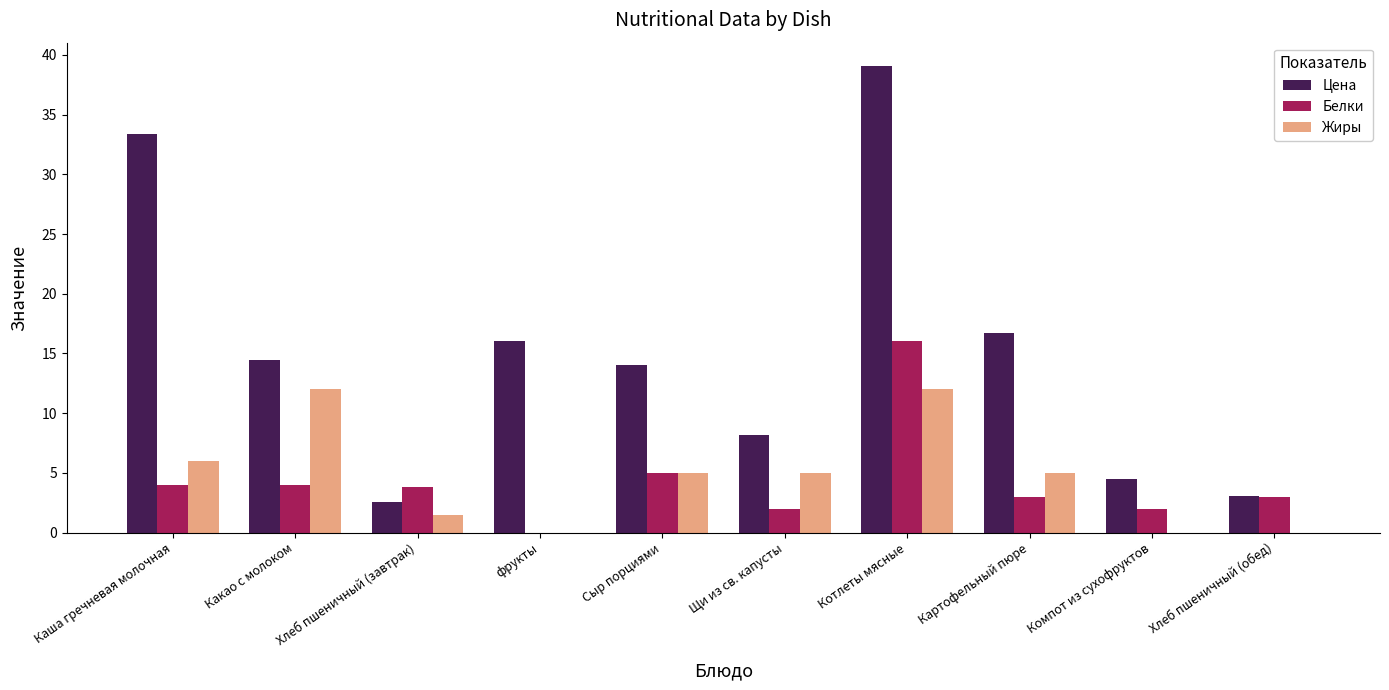

How many categories are shown in the chart?

10